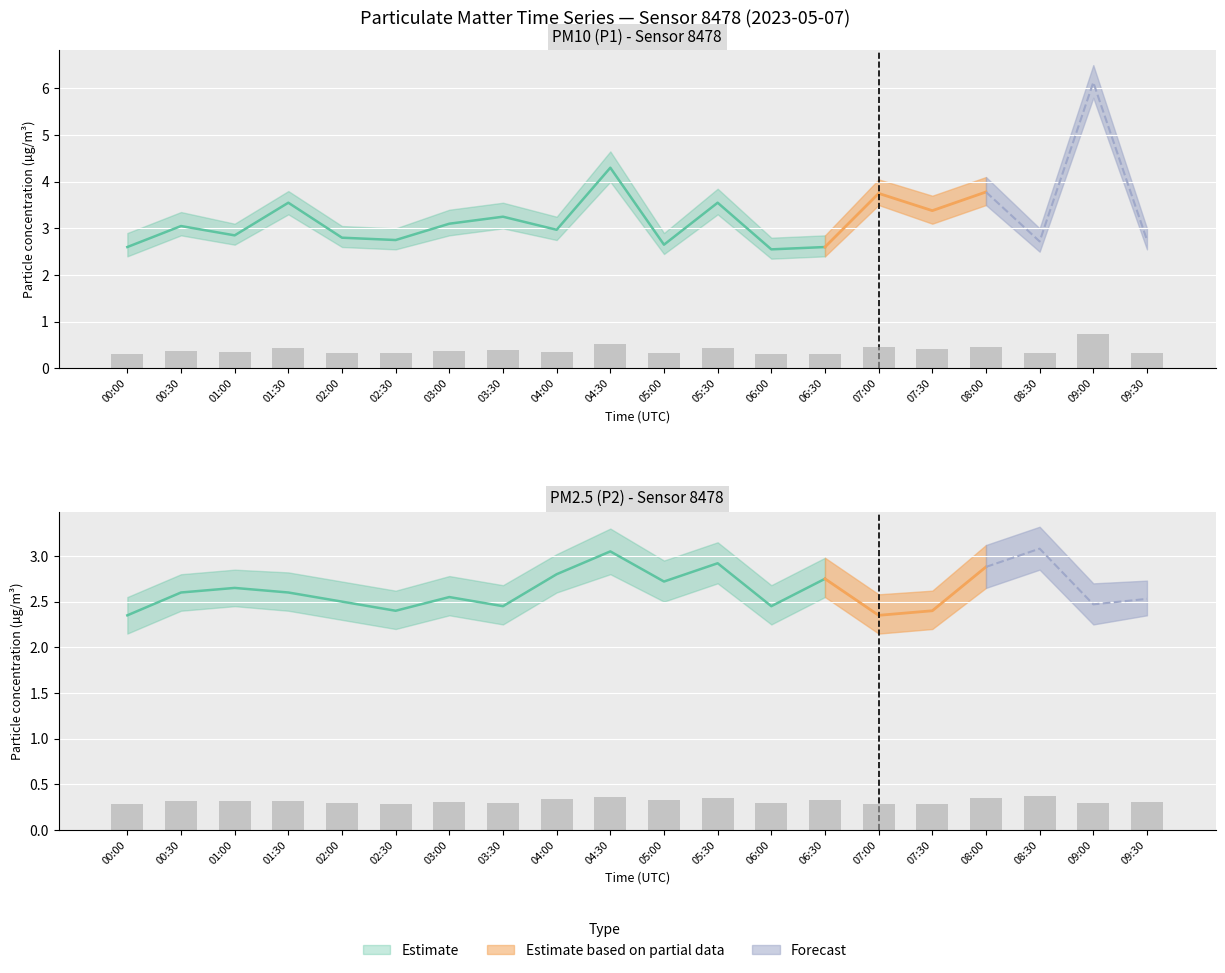

What is the smallest value displayed?

0.3